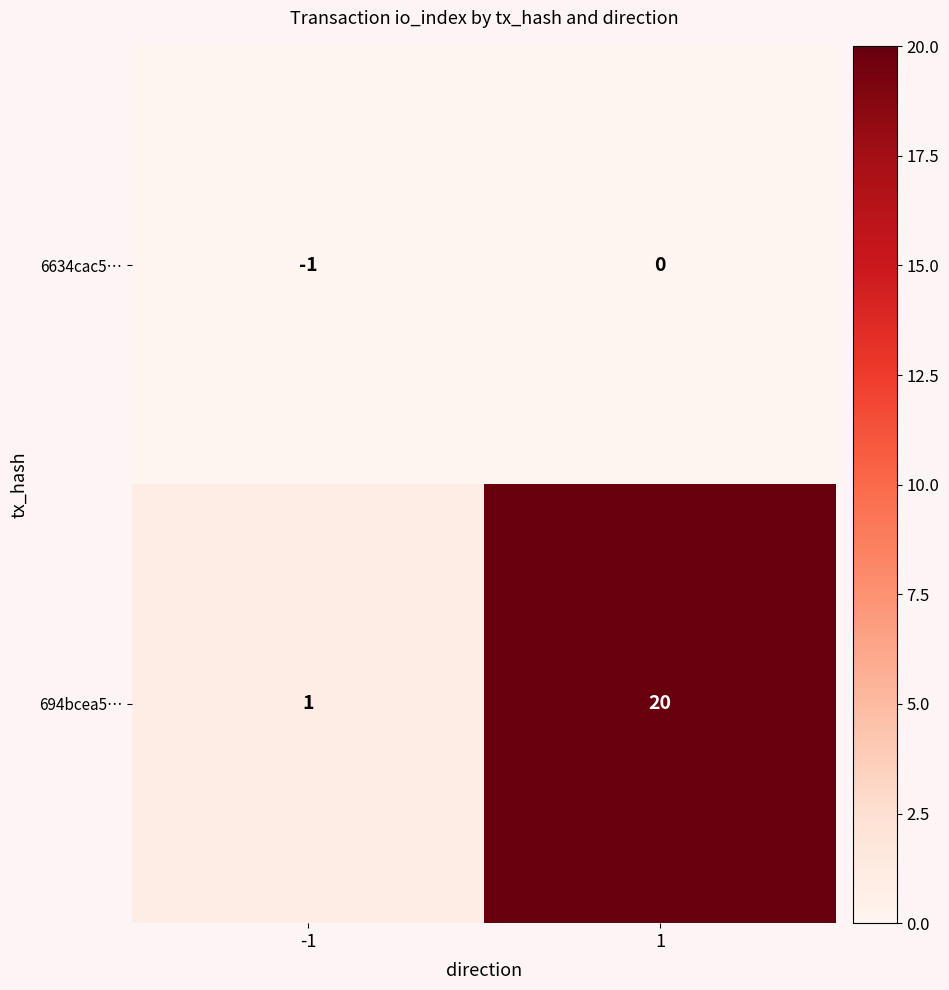

Which series has the largest total across all categories?

694bcea5…